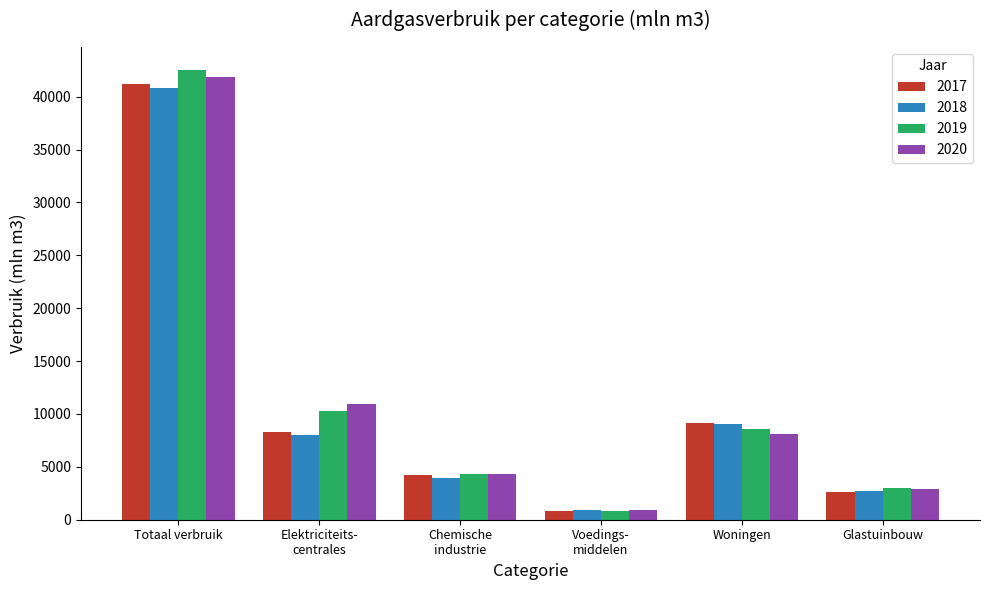

What is the difference between the highest and lowest values at Totaal verbruik?

1774.0